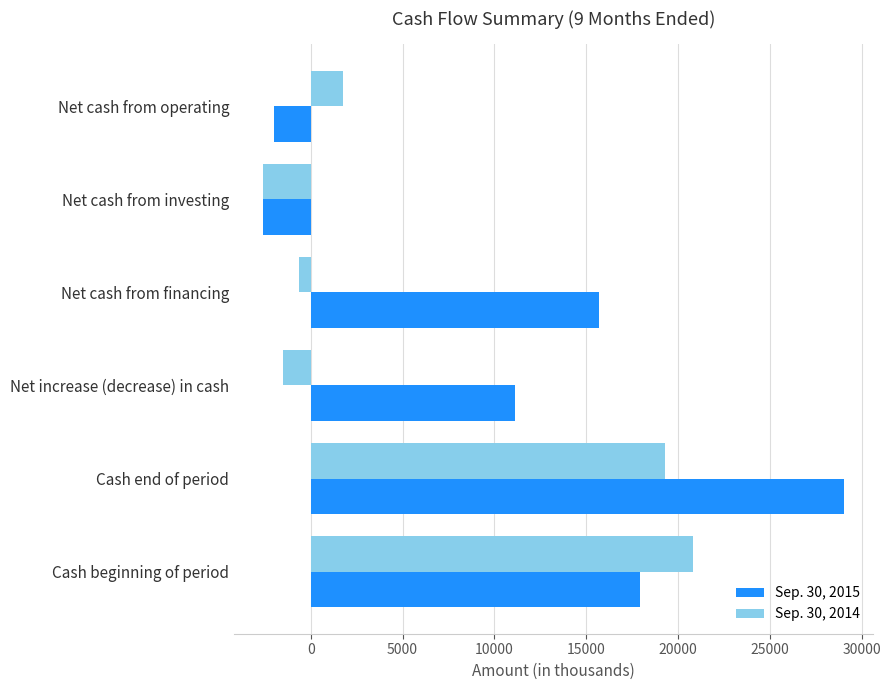

Is the value of Sep. 30, 2015 at Net increase (decrease) in cash greater than the value of Sep. 30, 2014 at Net cash from investing?

Yes